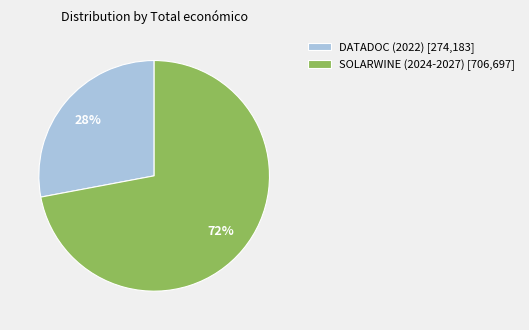

Do DATADOC (2022) [274,183] and SOLARWINE (2024-2027) [706,697] together represent more than half of the pie?

Yes